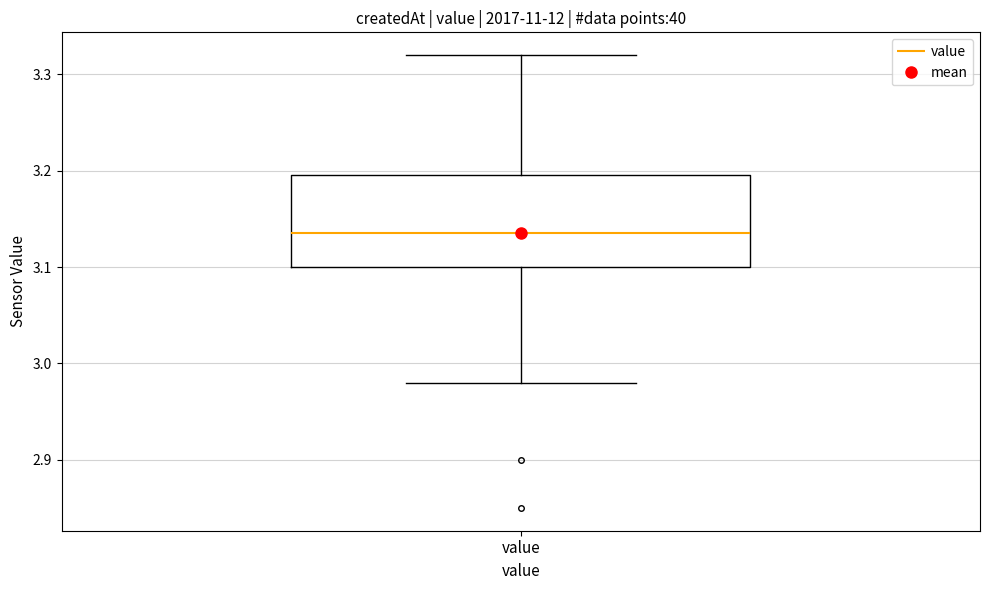

Transcribe this box plot: give where the median line is, the range the box spans, and where the two whiskers end, as read against the y-axis. The values are not printed on the chart, so give them approximately, as read against the axis.

median 3.14, box 3.10 to 3.20, whiskers 2.98 to 3.32